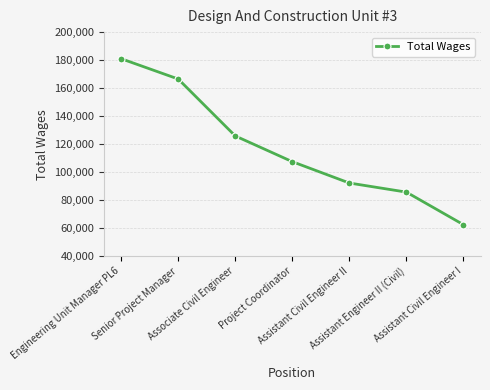

At which label does the data first exceed 107476?

Engineering Unit Manager PL6